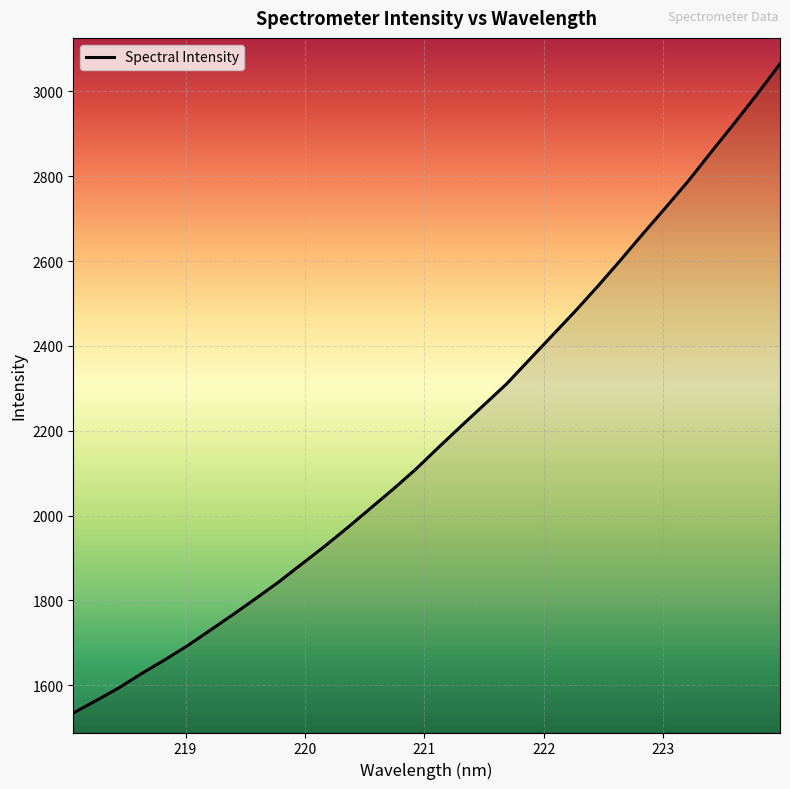

What is the maximum value shown in the chart?

3064.8